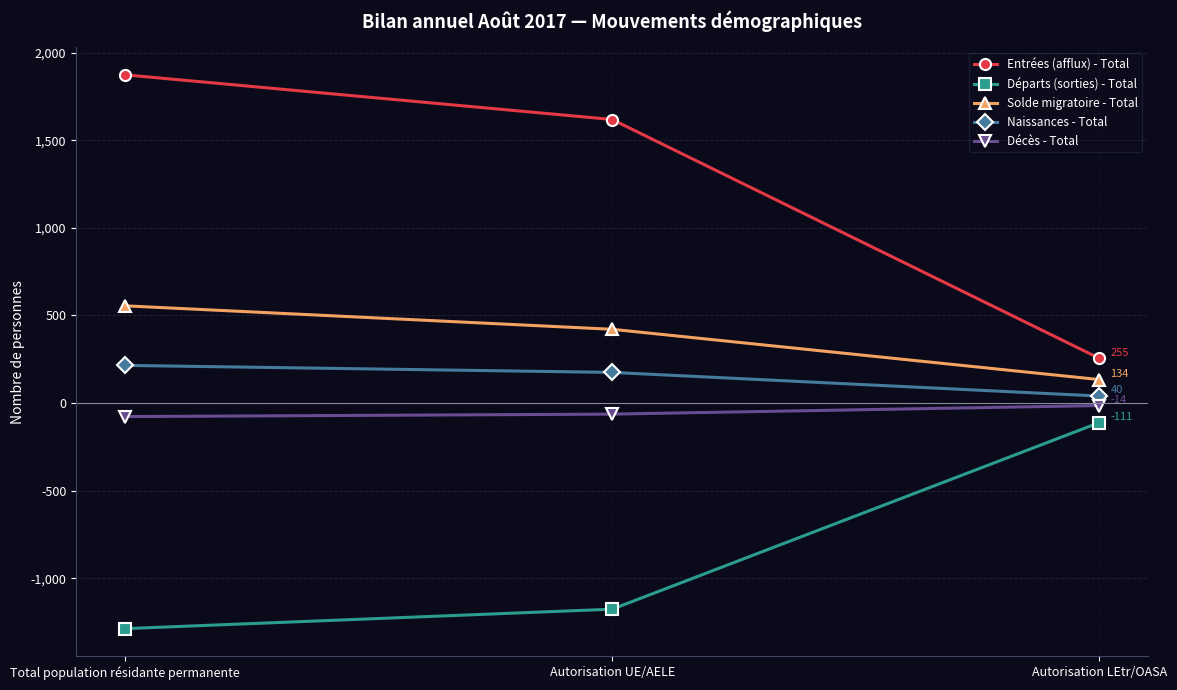

Reading right to left, what are all the values shown in this chart?

Entrées (afflux) - Total: Autorisation LEtr/OASA=255	Autorisation UE/AELE=1618	Total population résidante permanente=1873
Départs (sorties) - Total: Autorisation LEtr/OASA=-111	Autorisation UE/AELE=-1176	Total population résidante permanente=-1287
Solde migratoire - Total: Autorisation LEtr/OASA=134	Autorisation UE/AELE=421	Total population résidante permanente=555
Naissances - Total: Autorisation LEtr/OASA=40	Autorisation UE/AELE=175	Total population résidante permanente=215
Décès - Total: Autorisation LEtr/OASA=-14	Autorisation UE/AELE=-63	Total population résidante permanente=-77